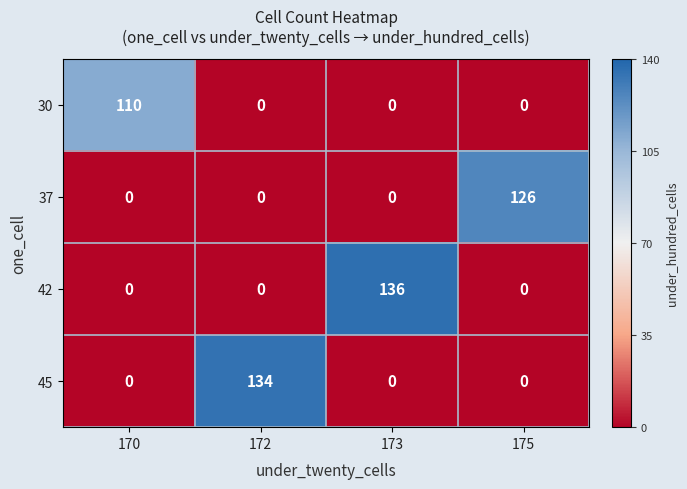

Is it true that 45 equals 0 at 175?

True